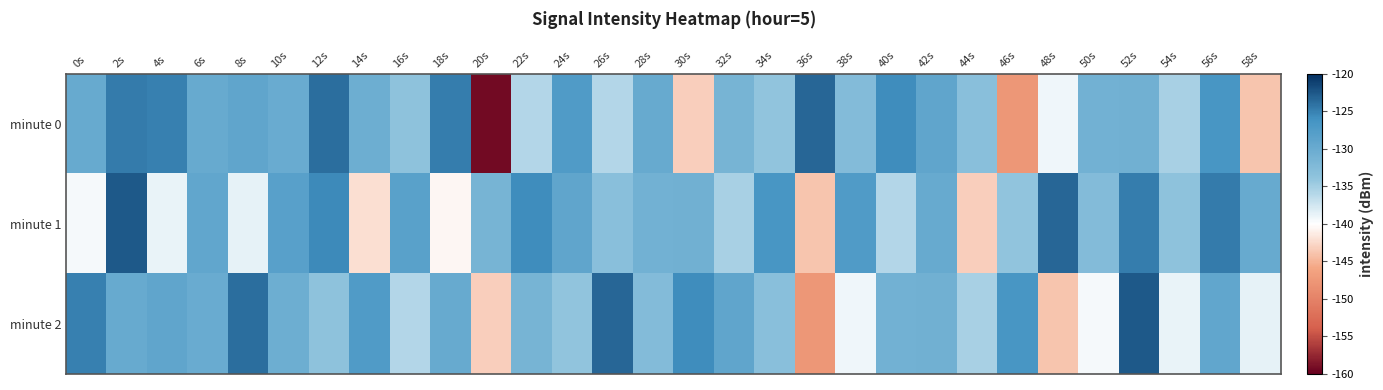

Reading left to right, transcribe all the data shown in this chart.

minute 0: 0s=-129.8	2s=-124.6	4s=-125.0	6s=-129.7	8s=-128.9	10s=-130.0	12s=-123.8	14s=-130.4	16s=-133.7	18s=-124.8	20s=-159.2	22s=-135.8	24s=-127.4	26s=-135.9	28s=-129.8	30s=-143.2	32s=-131.4	34s=-134.0	36s=-123.4	38s=-132.6	40s=-125.7	42s=-129.0	44s=-133.1	46s=-147.5	48s=-139.2	50s=-130.8	52s=-130.6	54s=-135.2	56s=-126.7	58s=-143.9
minute 1: 0s=-139.5	2s=-122.5	4s=-138.9	6s=-129.1	8s=-138.7	10s=-128.1	12s=-125.5	14s=-142.1	16s=-128.4	18s=-140.5	20s=-131.4	22s=-125.7	24s=-129.0	26s=-133.1	28s=-130.8	30s=-130.6	32s=-135.2	34s=-126.7	36s=-143.9	38s=-127.4	40s=-135.9	42s=-129.8	44s=-143.2	46s=-134.0	48s=-123.4	50s=-132.6	52s=-124.8	54s=-133.7	56s=-124.6	58s=-129.7
minute 2: 0s=-125.0	2s=-129.8	4s=-128.9	6s=-130.0	8s=-123.8	10s=-130.4	12s=-133.7	14s=-127.4	16s=-135.9	18s=-129.8	20s=-143.2	22s=-131.4	24s=-134.0	26s=-123.4	28s=-132.6	30s=-125.7	32s=-129.0	34s=-133.1	36s=-147.5	38s=-139.2	40s=-130.8	42s=-130.6	44s=-135.2	46s=-126.7	48s=-143.9	50s=-139.5	52s=-122.5	54s=-138.9	56s=-129.1	58s=-138.7